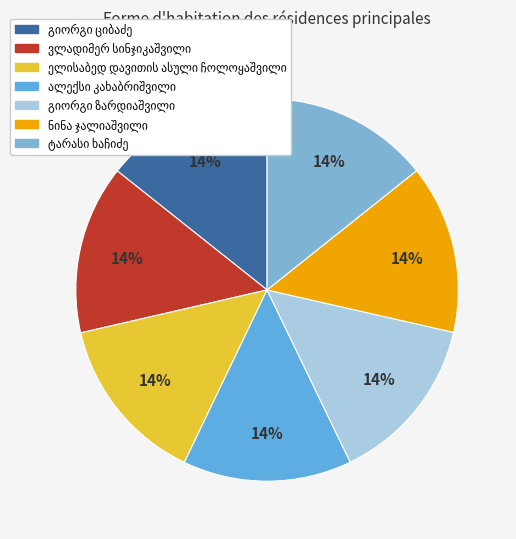

Is there any slice that represents more than half of the pie?

No